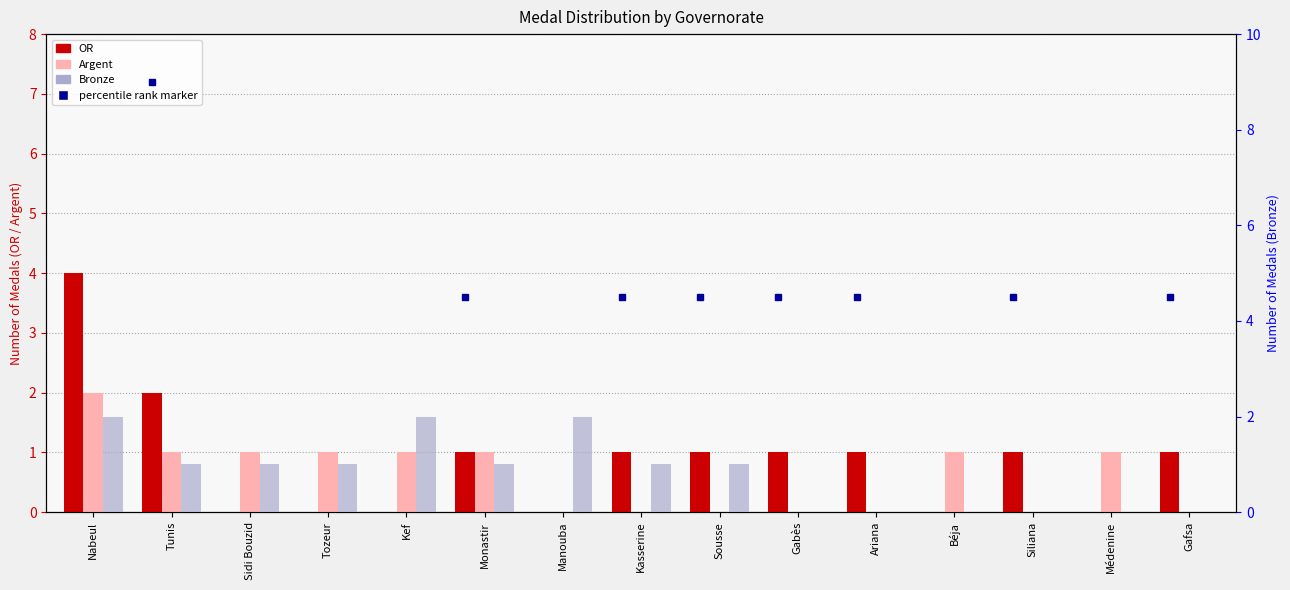

Rank the series at Gafsa from highest to lowest value.

OR, Argent, Bronze